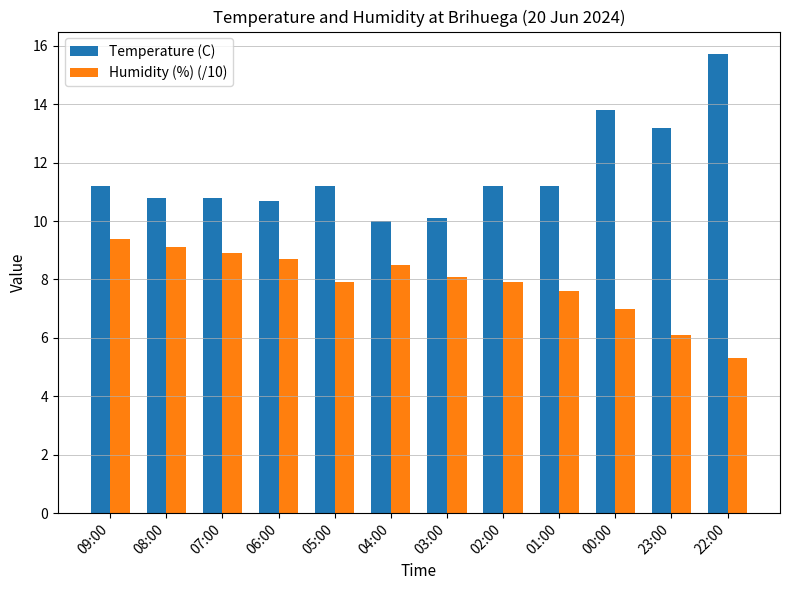

Rank the series at 08:00 from highest to lowest value.

Temperature (C), Humidity (%) (/10)